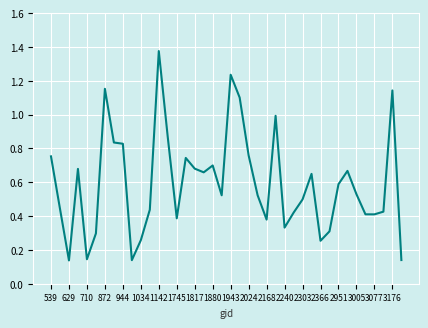

Does the chart have visible grid lines?

Yes